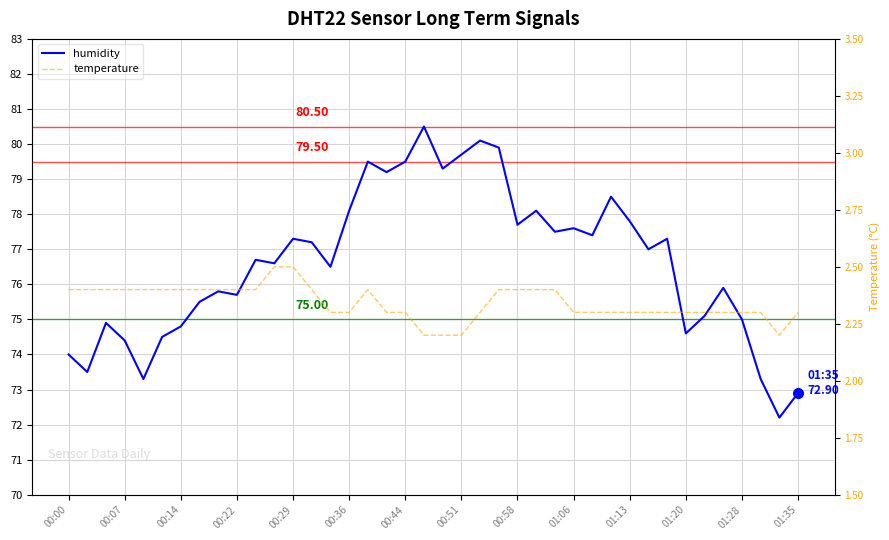

At which category does the chart reach its peak across all series?

19